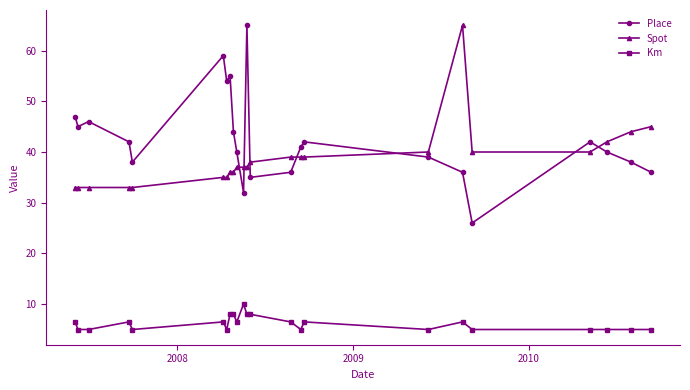

At how many categories does at least one series exceed 28?

23